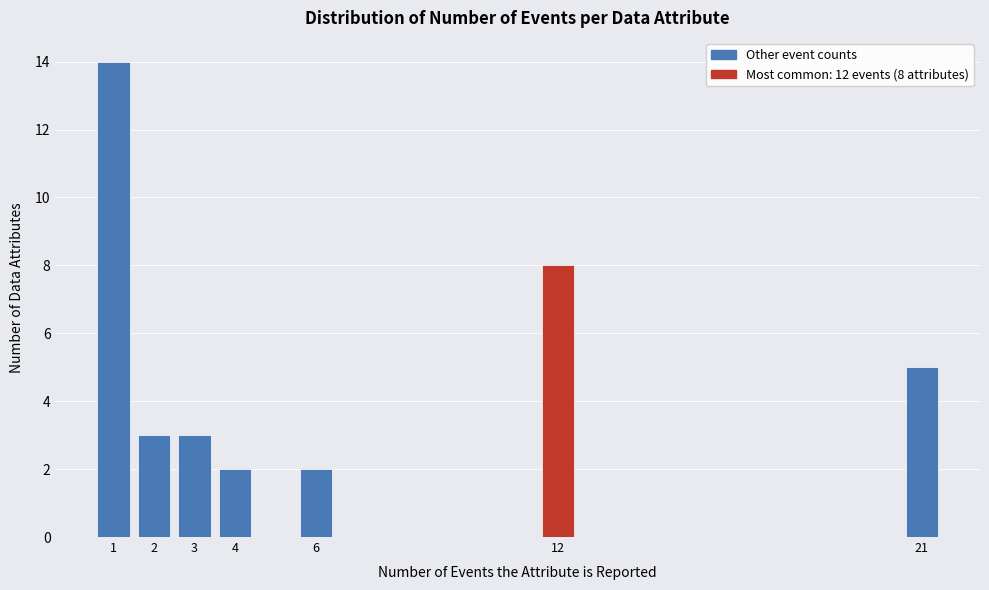

Reading left to right, transcribe all the data shown in this chart.

1=14	2=3	3=3	4=2	6=2	12=8	21=5